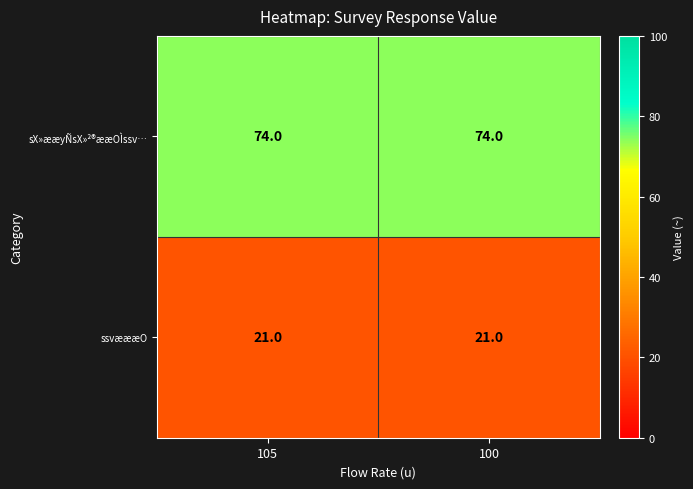

Which series has the largest total across all categories?

sX»ææyÑsX»²®ææOÌssv…